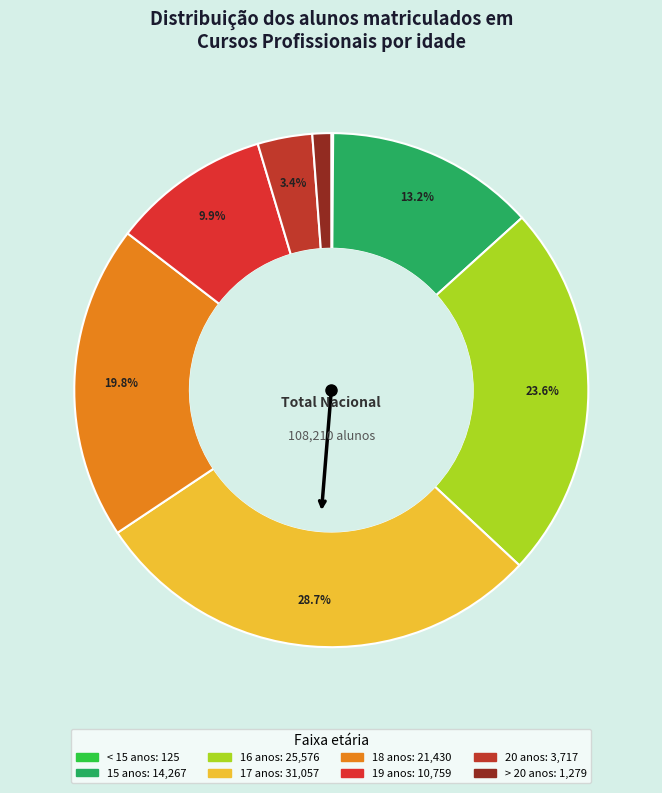

Rank the categories by value from highest to lowest.

17 anos, 16 anos, 18 anos, 15 anos, 19 anos, 20 anos, > 20 anos, < 15 anos